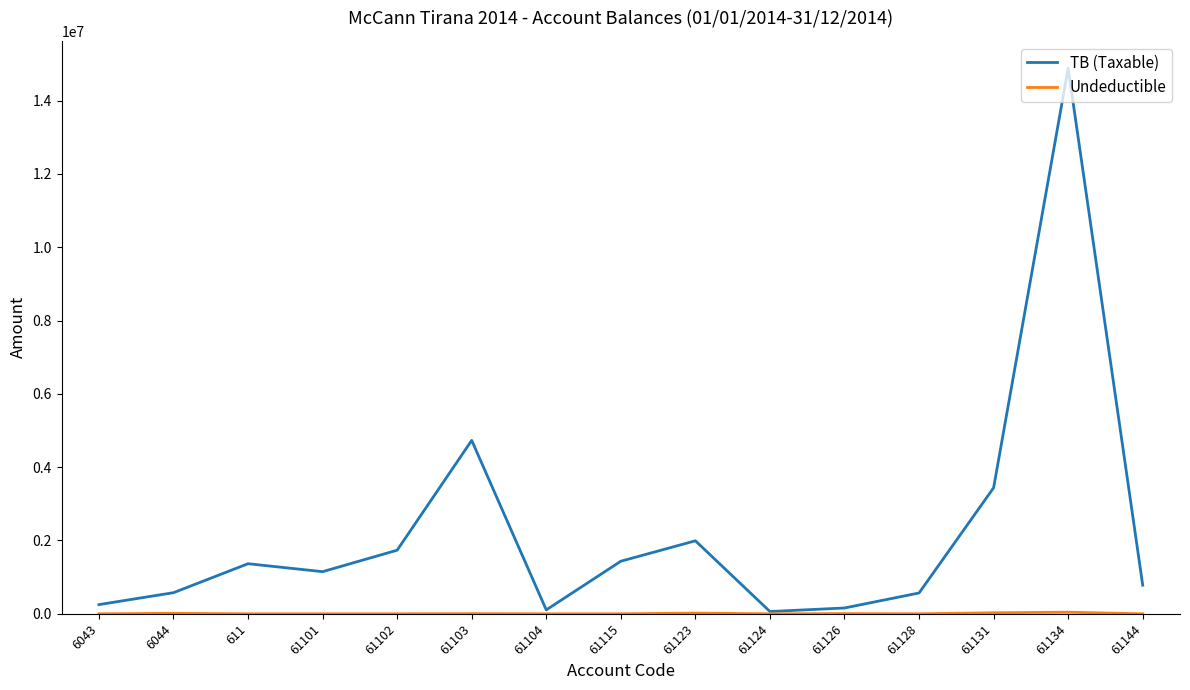

Which series has the widest spread of values?

TB (Taxable)